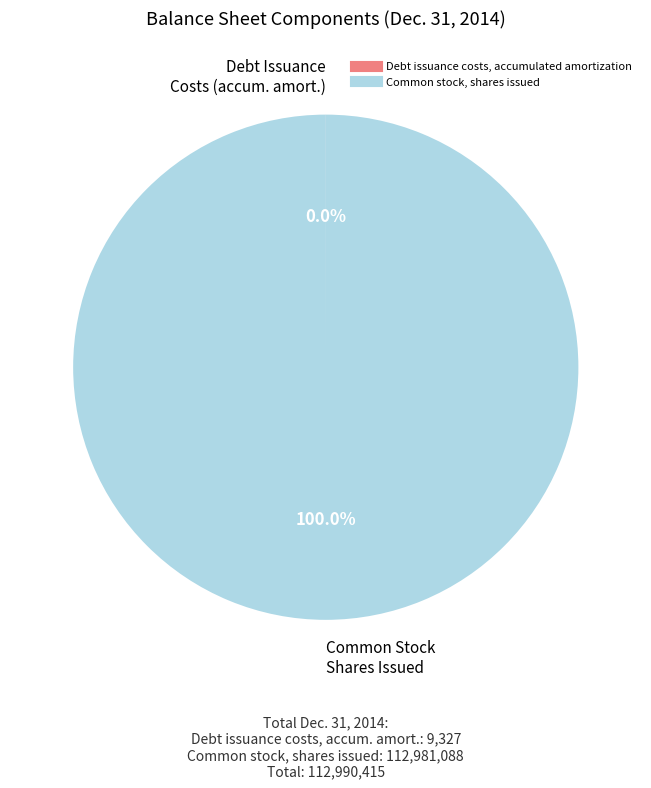

Does any single category account for the majority?

Yes